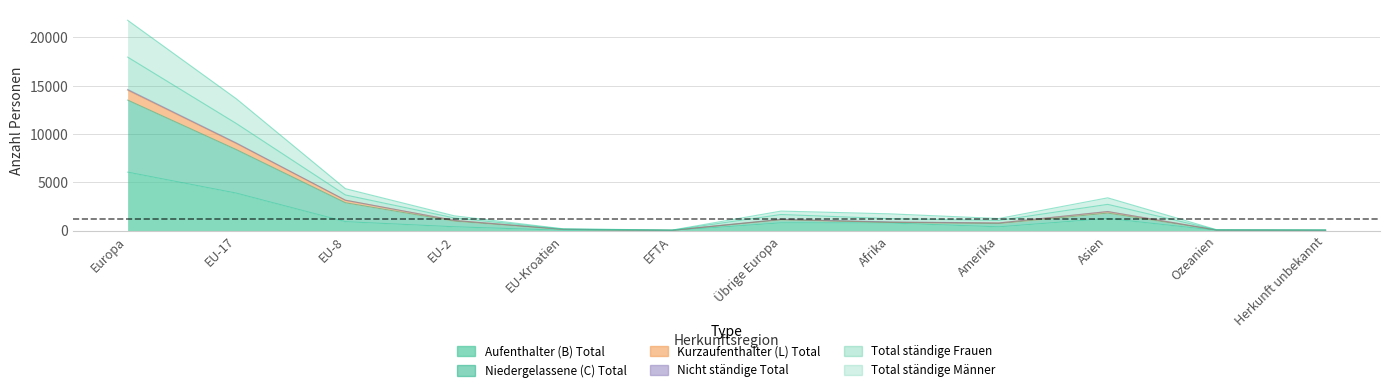

What is the total value across all series at Herkunft unbekannt?

239